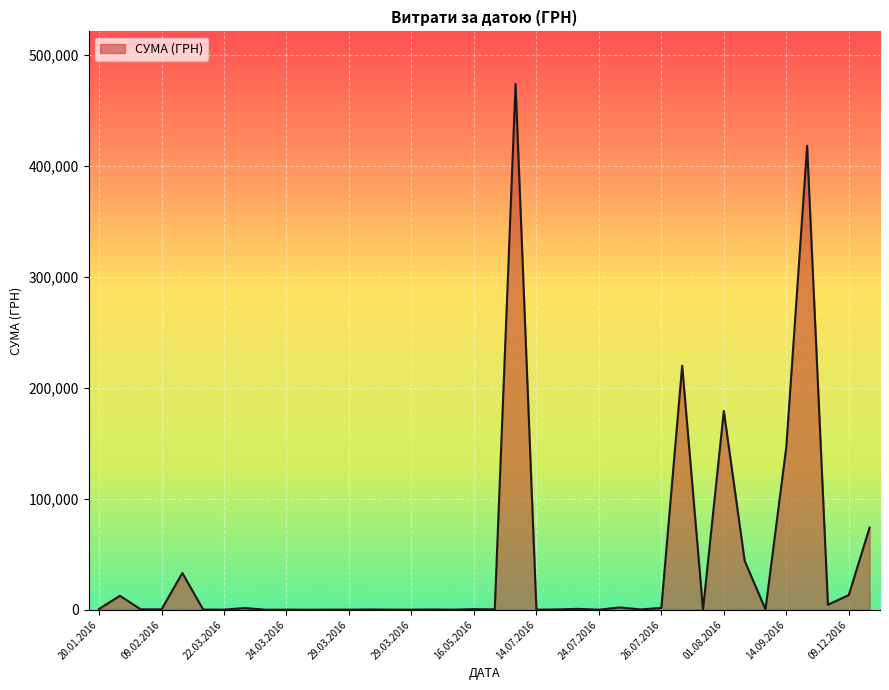

How many lines are shown in the chart?

1